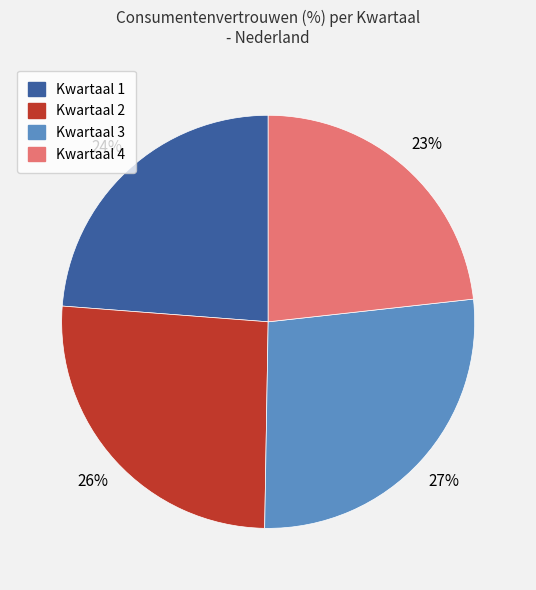

To the nearest percent, what is the difference between the largest and smallest slice percentages?

4%